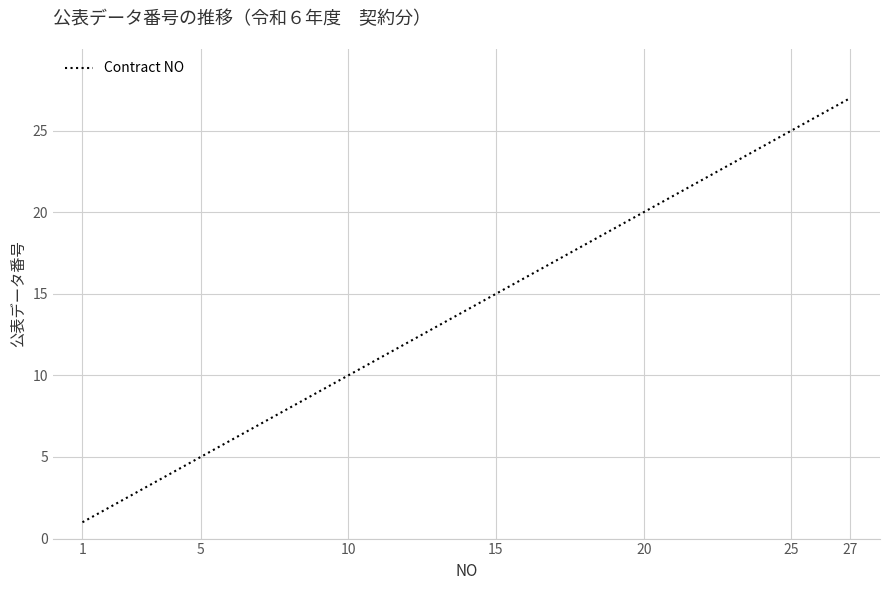

What is the difference between the maximum and minimum values?

26